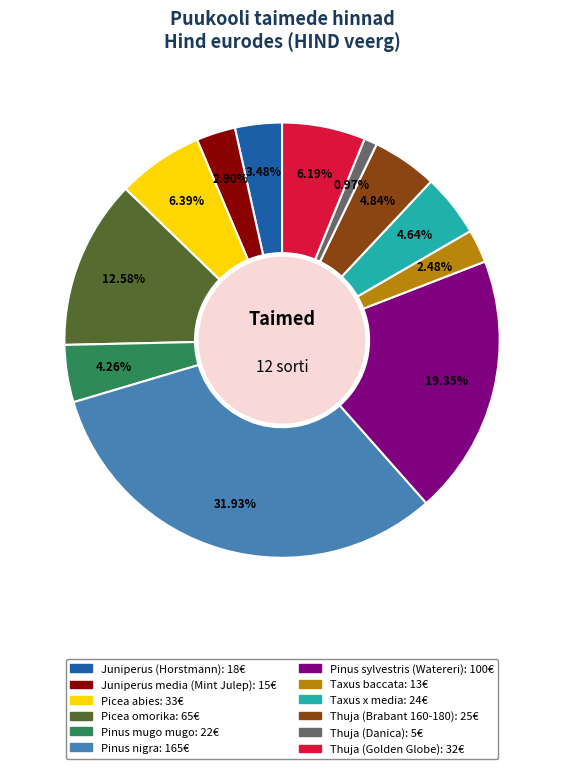

Is there a majority slice in this chart?

No